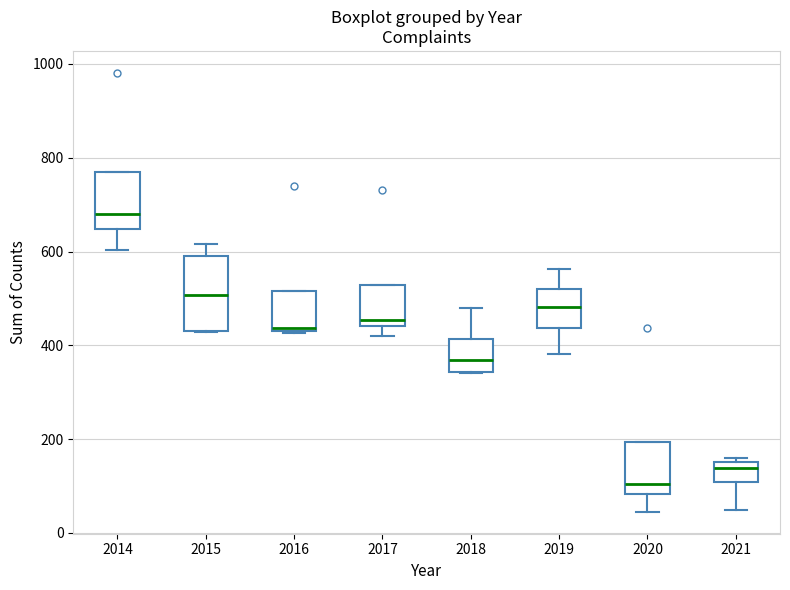

Which box is the tallest, from its lower edge to its upper edge?

2015